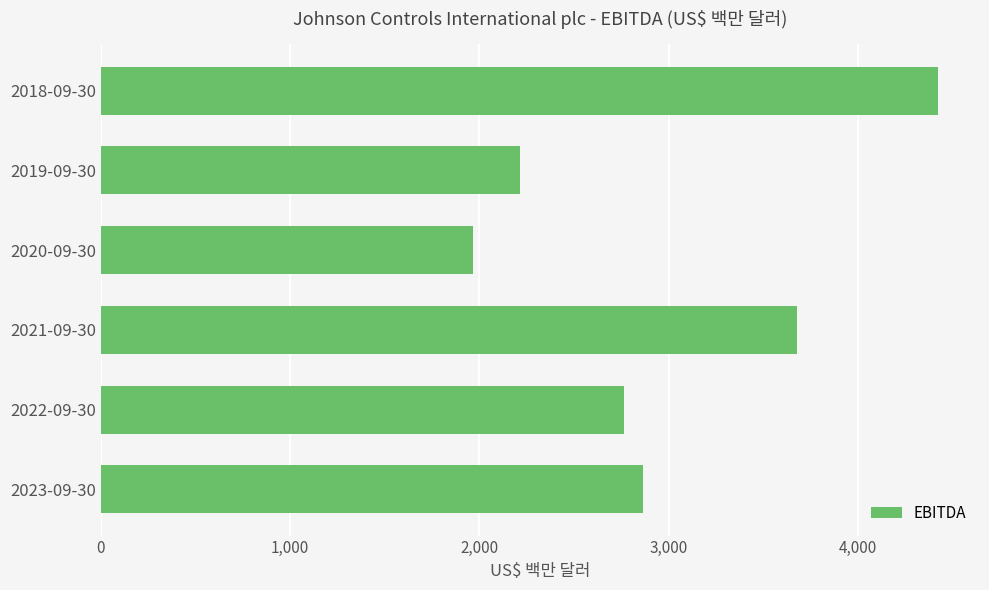

What is the sum of the values at 2021-09-30 and 2019-09-30?

5894